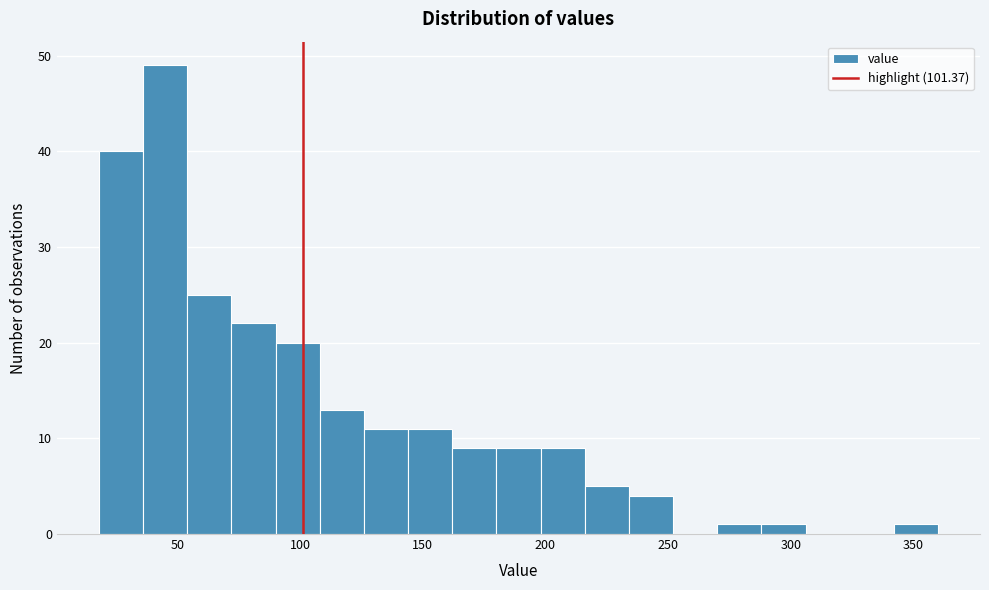

Around what value on the x-axis is the tallest bar? Give the approximate position of its centre, as read against the axis.

45